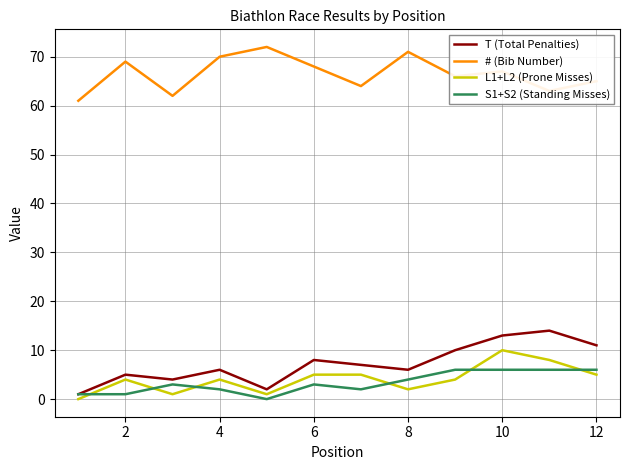

What is the maximum value shown in the chart?

72